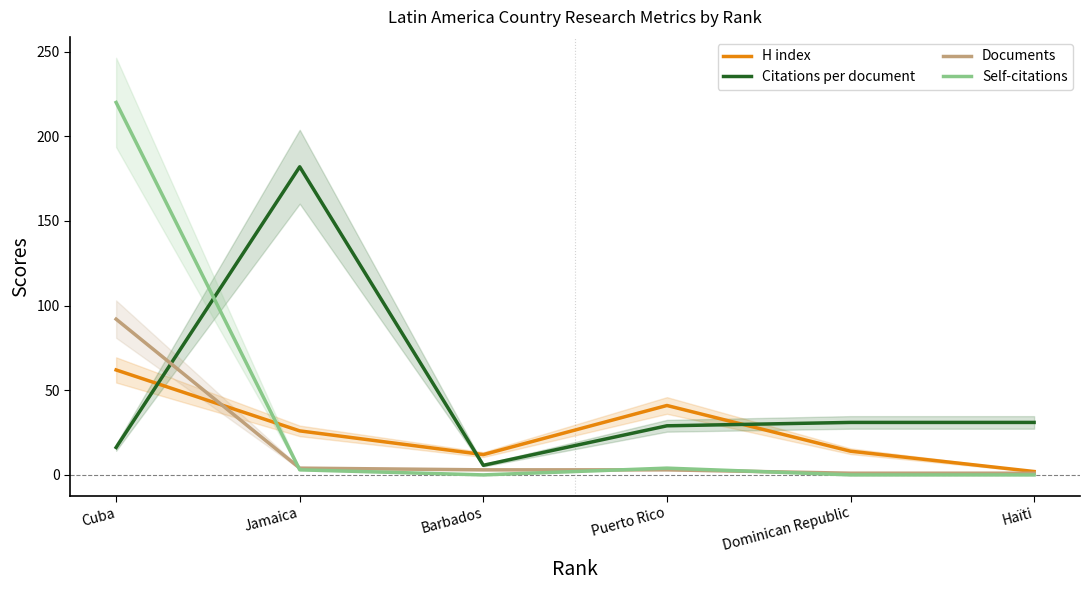

List the series in order of their overall mean, lowest first.

Documents, H index, Self-citations, Citations per document